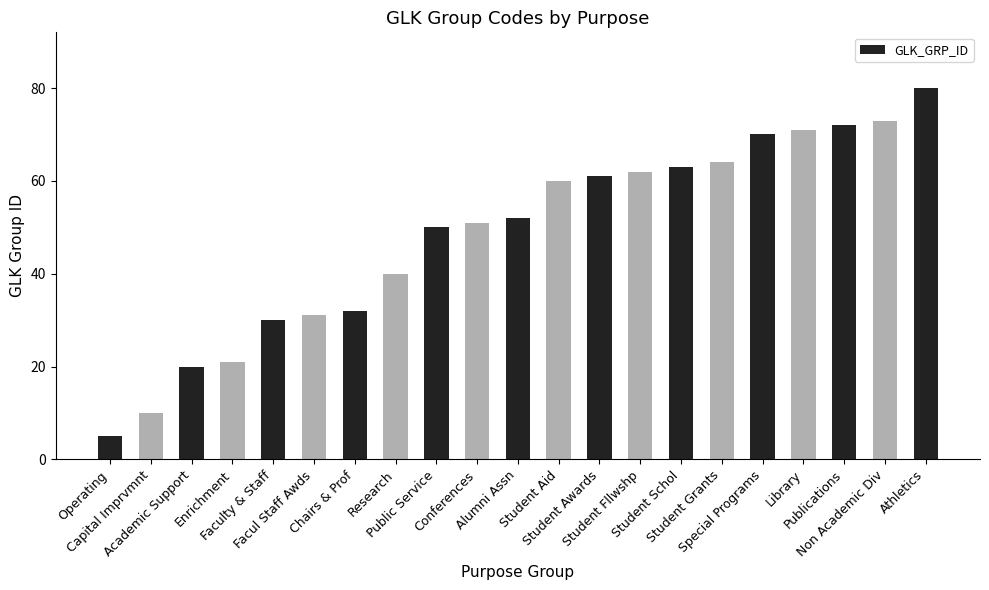

What is the change in value from Capital Imprvmnt to Facul Staff Awds?

+21